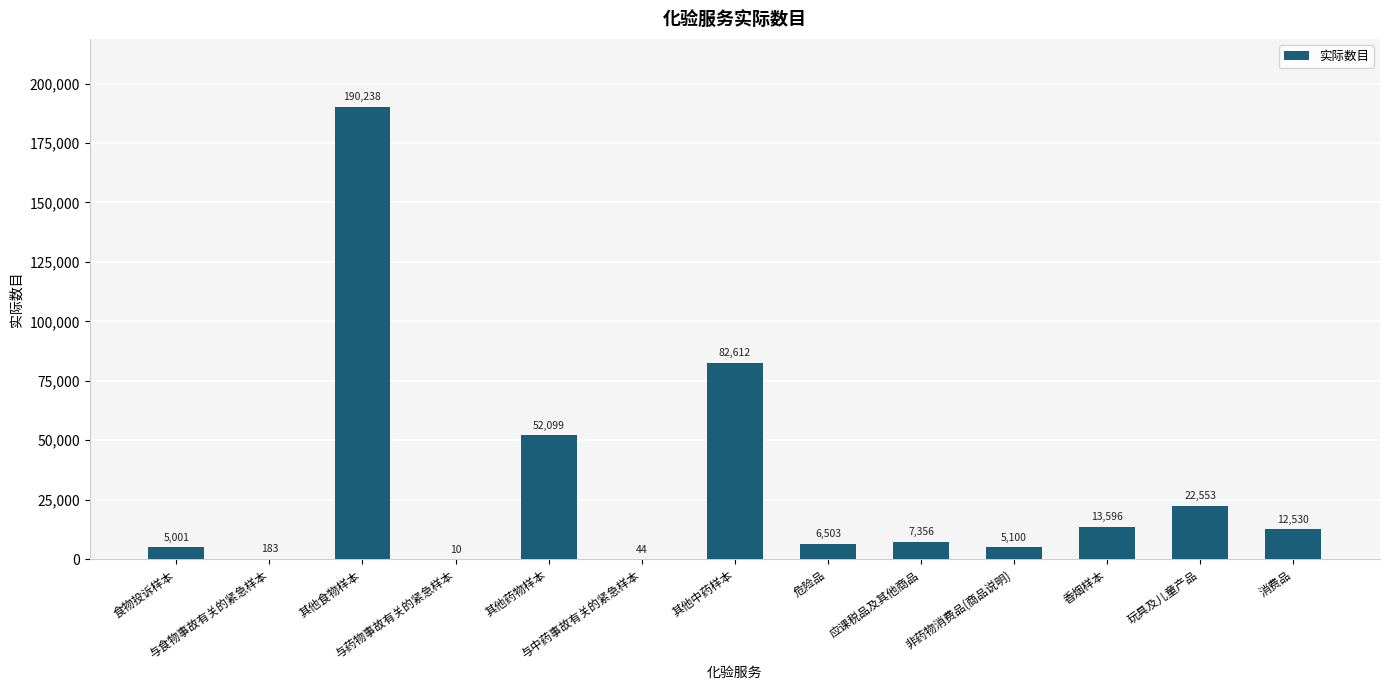

What is the greatest value displayed?

190238